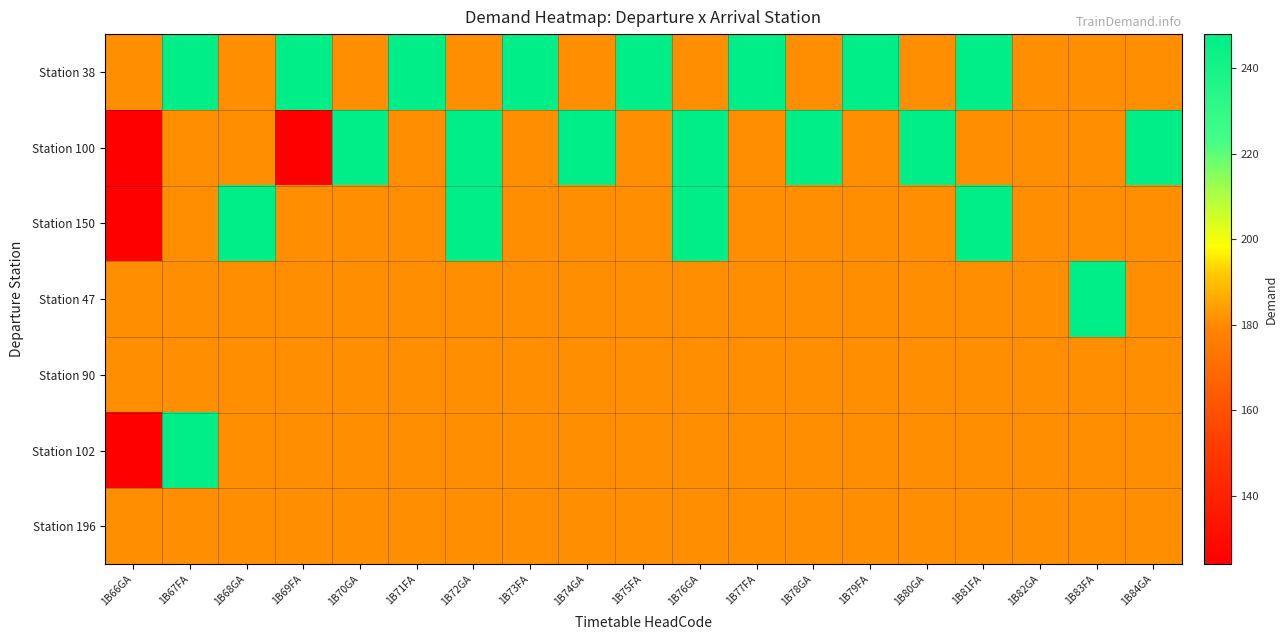

How many categories are shown in the chart?

19